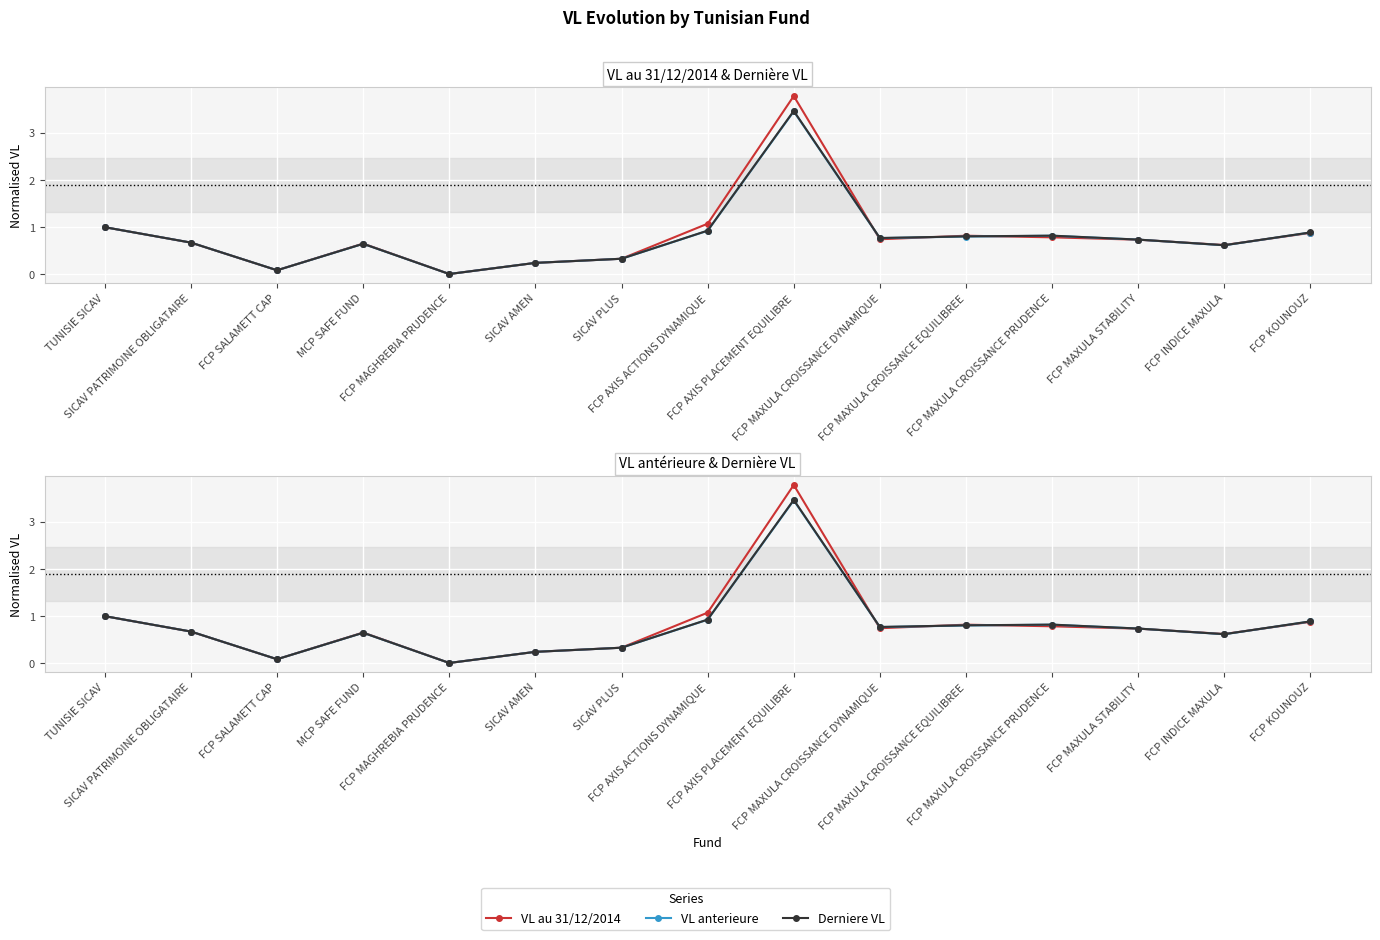

What are all the series names shown in the legend?

VL au 31/12/2014, VL anterieure, Derniere VL